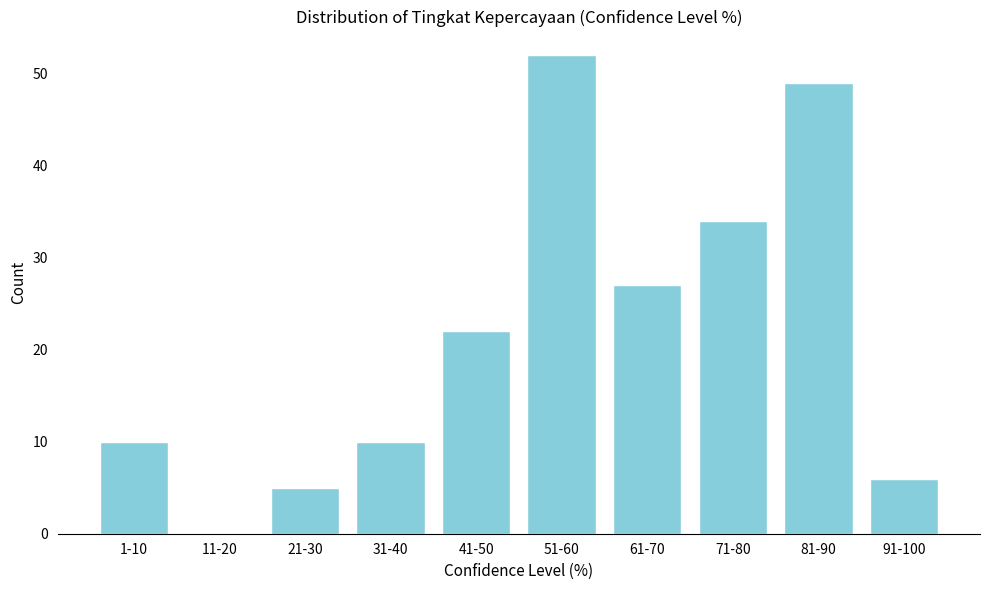

Reading left to right, what are all the values shown in this chart?

1-10=10	11-20=0	21-30=5	31-40=10	41-50=22	51-60=52	61-70=27	71-80=34	81-90=49	91-100=6